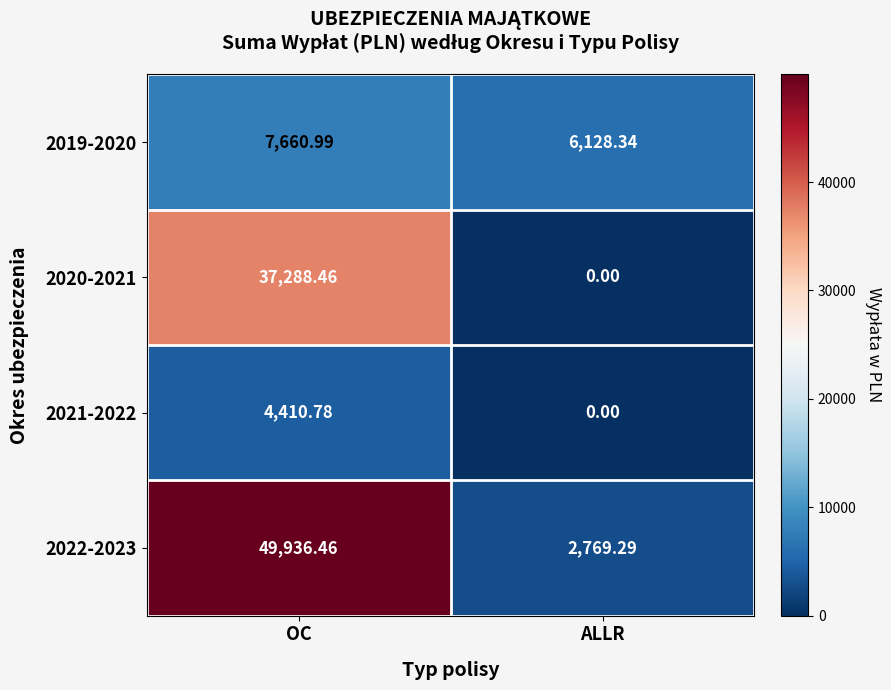

Count the number of data series in this chart.

4